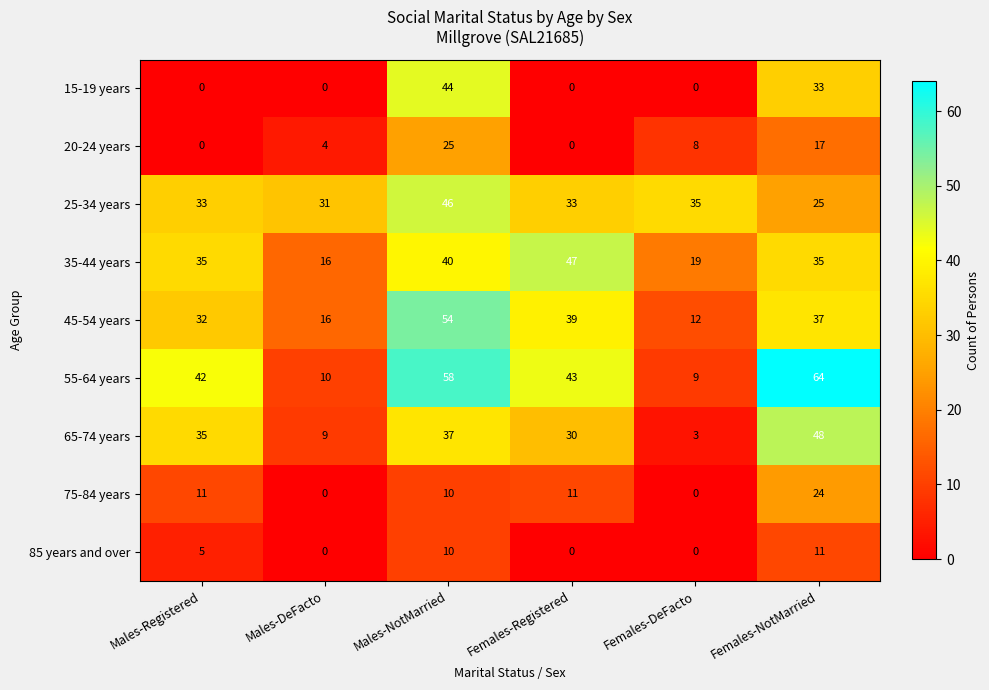

Count the 20-24 years values in the range 0 to 17.

5